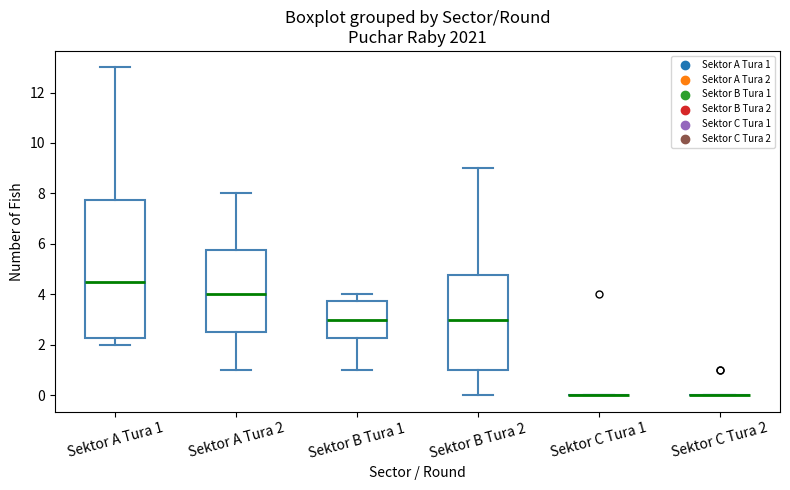

Reading left to right, transcribe this box plot: for each box, give where its median line is, the range the box spans, and where its two whiskers end, as read against the y-axis. The values are not printed on the chart, so give them approximately, as read against the axis.

Sektor A Tura 1: median 4.6, box 2.2 to 7.8, whiskers 2.0 to 13.0
Sektor A Tura 2: median 4.0, box 2.6 to 5.8, whiskers 1.0 to 8.0
Sektor B Tura 1: median 3.0, box 2.2 to 3.8, whiskers 1.0 to 4.0
Sektor B Tura 2: median 3.0, box 1.0 to 4.8, whiskers 0.0 to 9.0
Sektor C Tura 1: box collapsed to a line at 0.0, whiskers 0.0 to 0.0
Sektor C Tura 2: box collapsed to a line at 0.0, whiskers 0.0 to 0.0